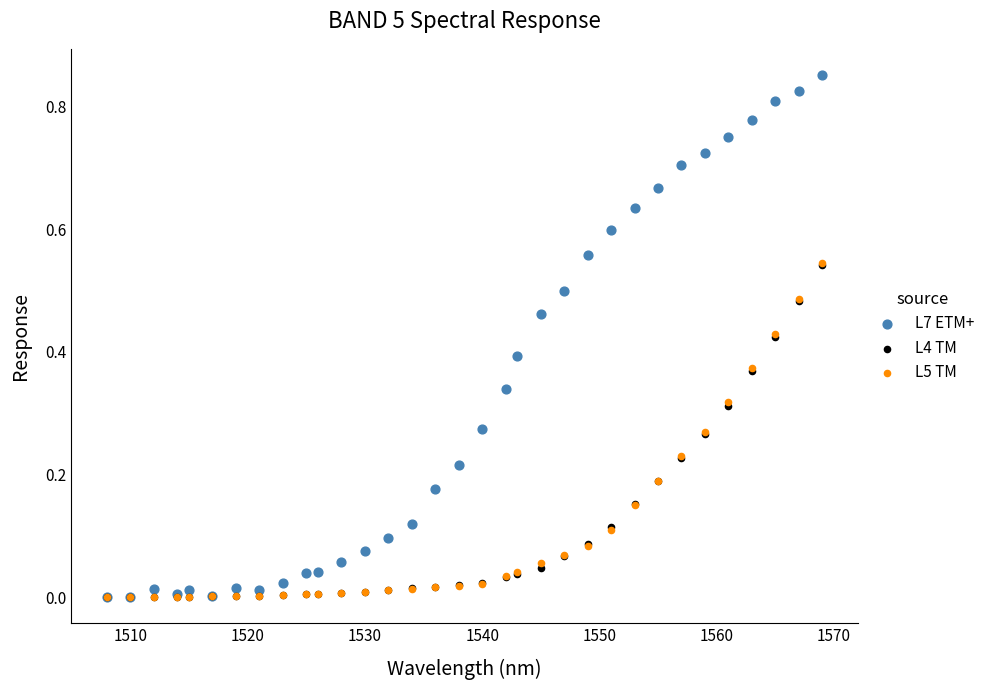

What are all the series names shown in the legend?

L7 ETM+, L4 TM, L5 TM